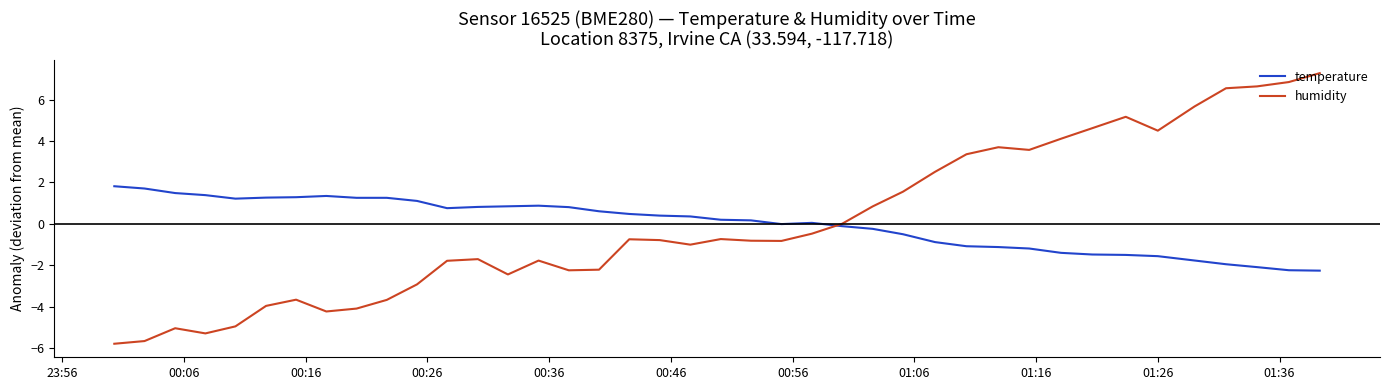

Rank the series by their maximum value, from lowest to highest.

temperature, humidity